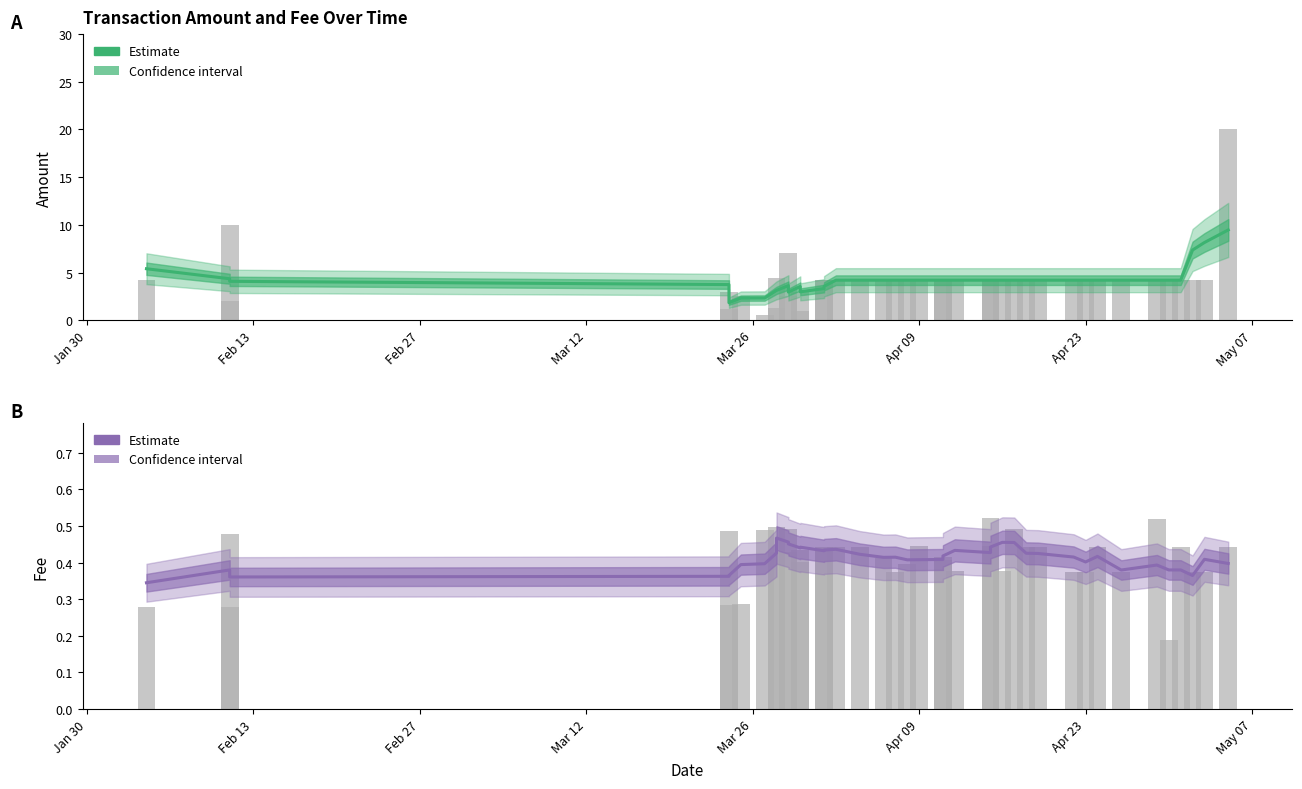

Which series has the largest range (max minus min)?

Amount (Estimate)